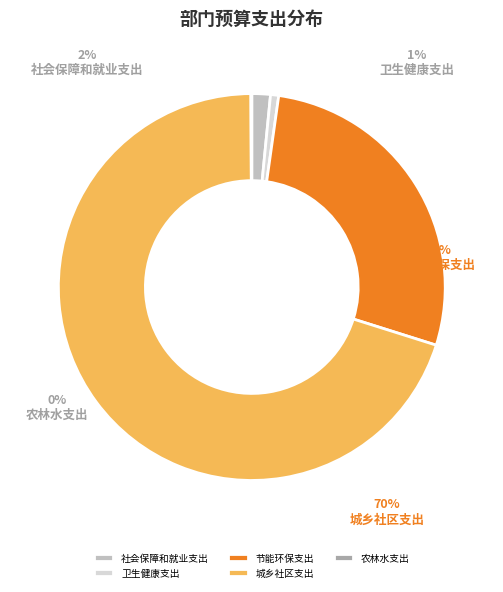

Between 卫生健康支出 and 节能环保支出, which is larger?

节能环保支出